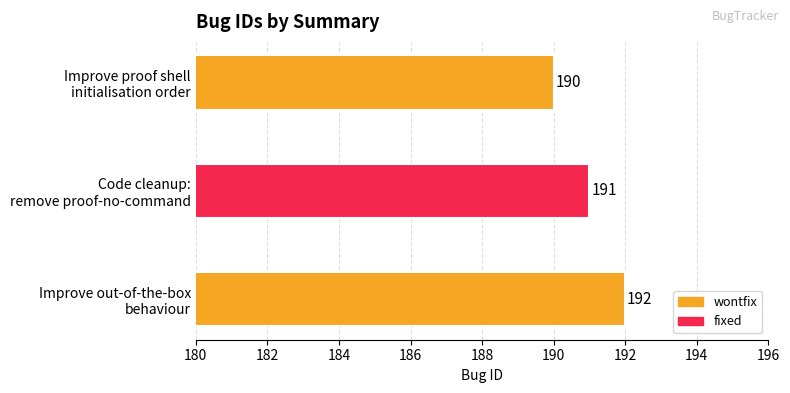

Which label corresponds to the smallest value in the chart?

Improve proof shell
initialisation order